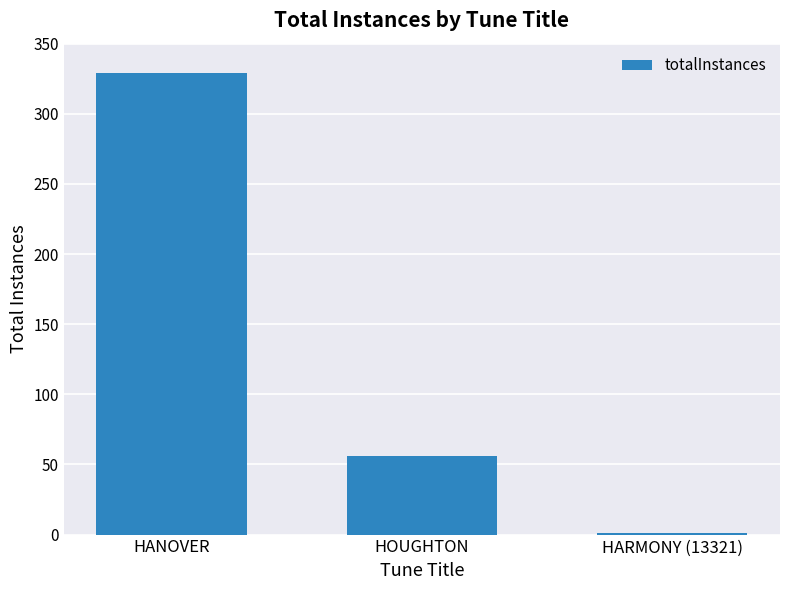

Which category has the highest value across all series?

HANOVER